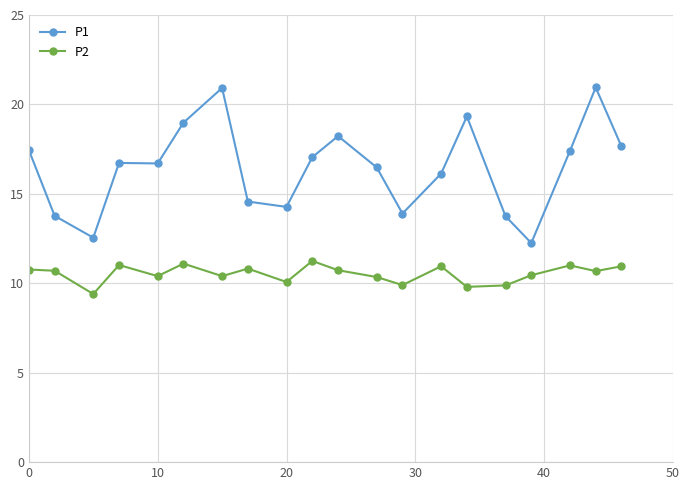

Which series has the widest spread of values?

P1